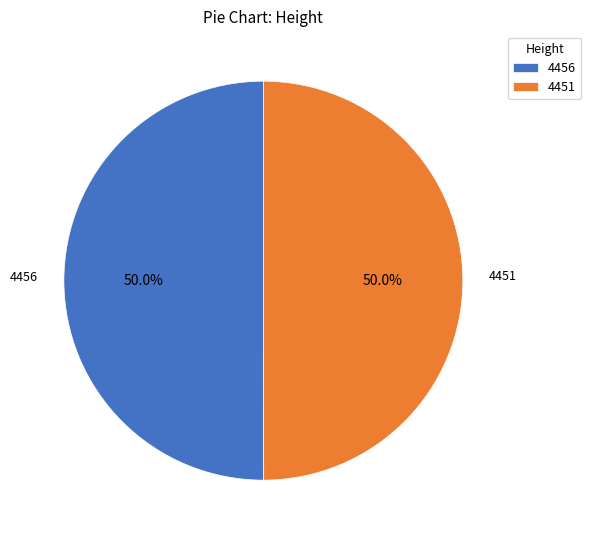

To the nearest percent, what is the average slice percentage?

50%